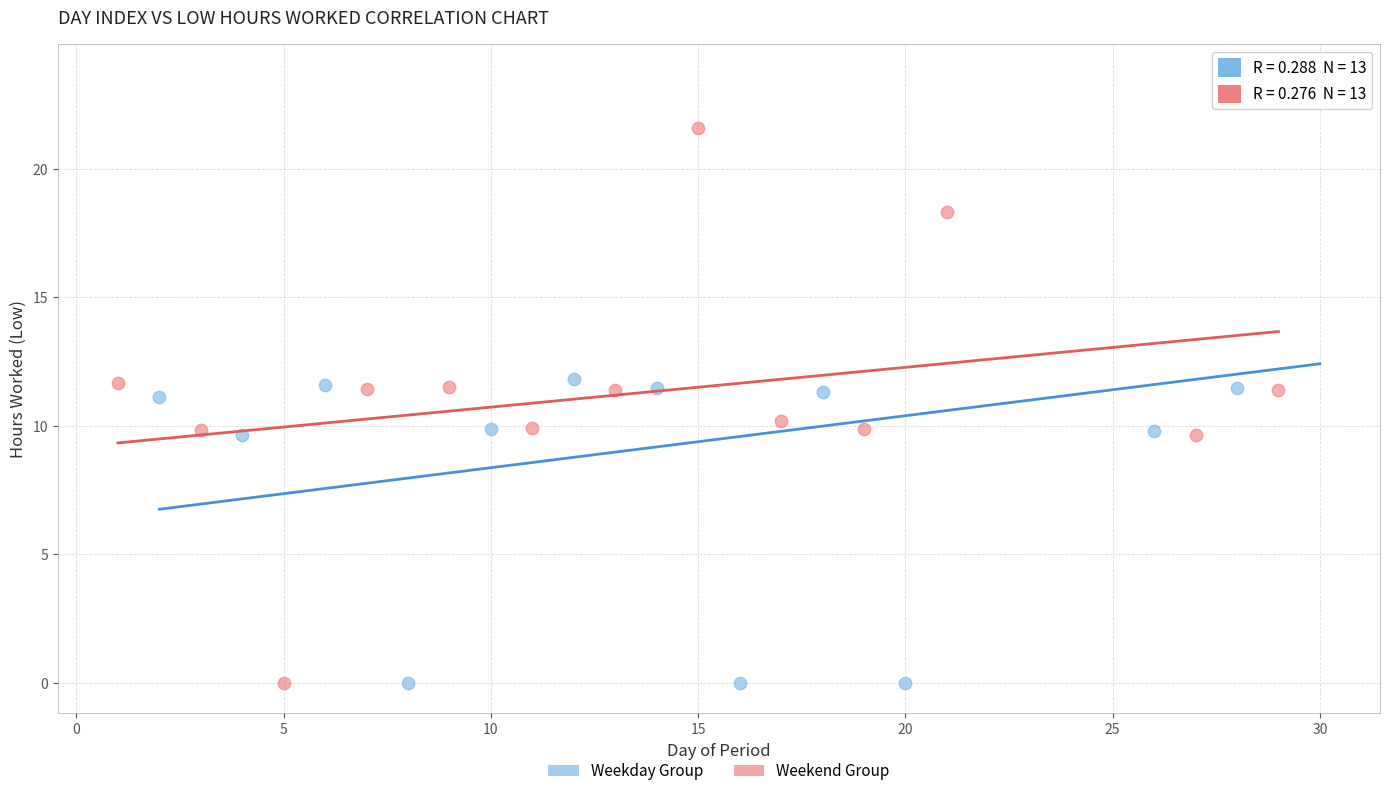

Which series contains the highest Y value?

Weekday Group